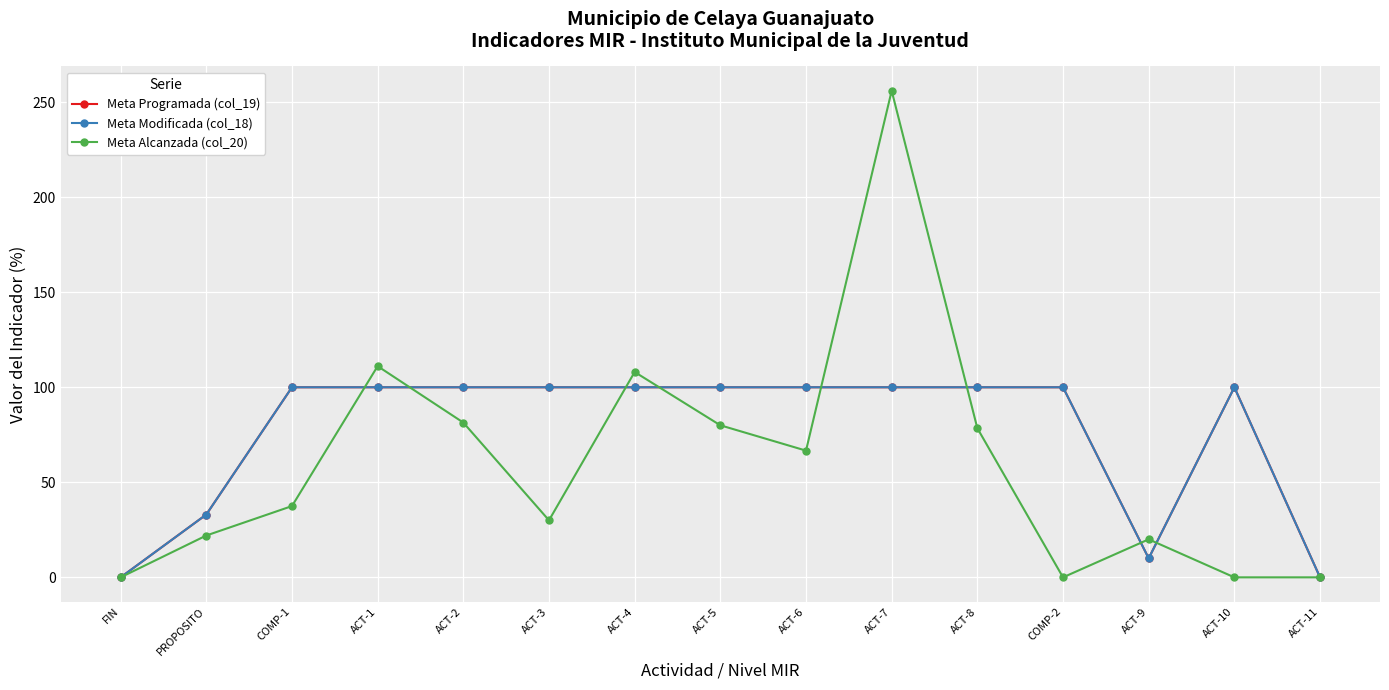

List the series in order of their peak value, lowest first.

Meta Programada (col_19), Meta Modificada (col_18), Meta Alcanzada (col_20)